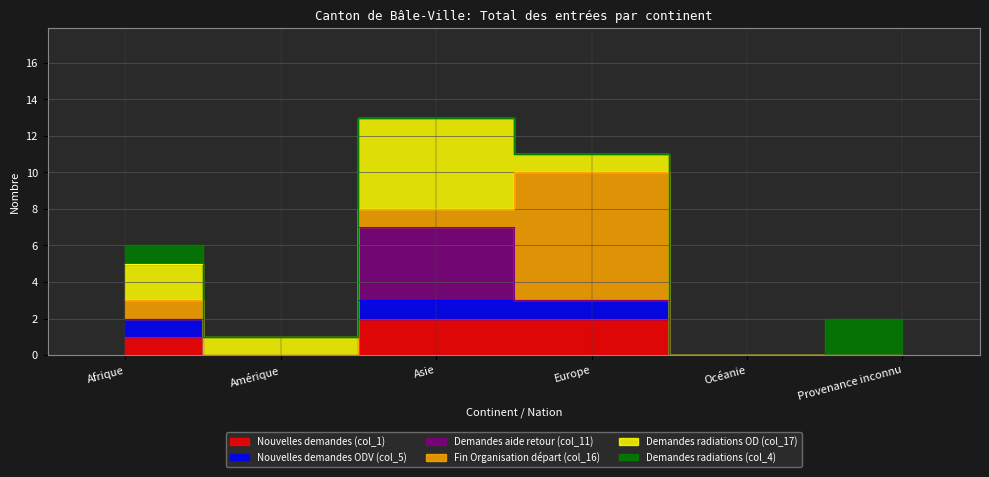

What is the value of the Nouvelles demandes (col_1) point at the 3rd from the left?

2